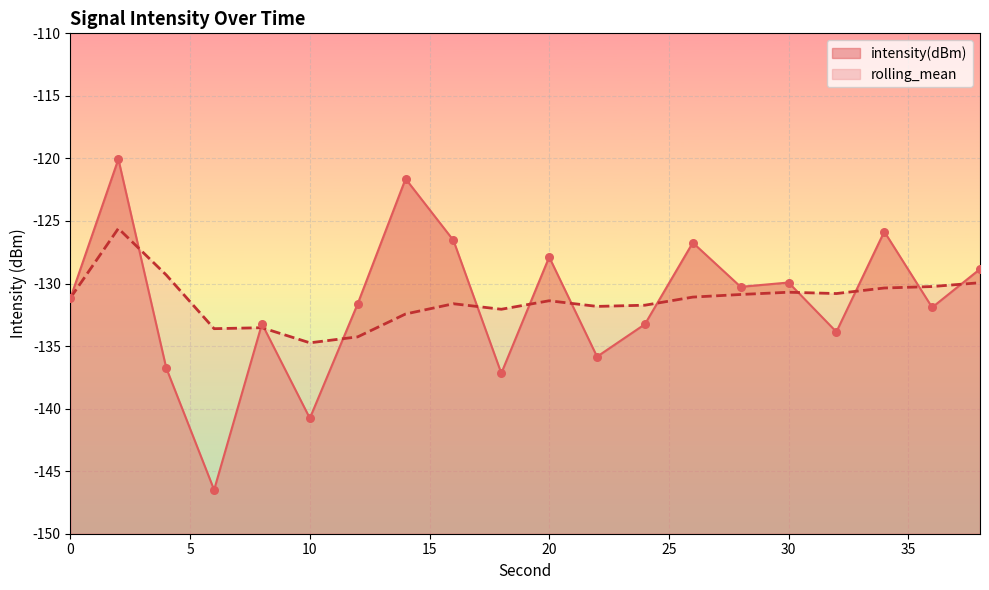

Which series reaches the minimum Y coordinate?

intensity(dBm)